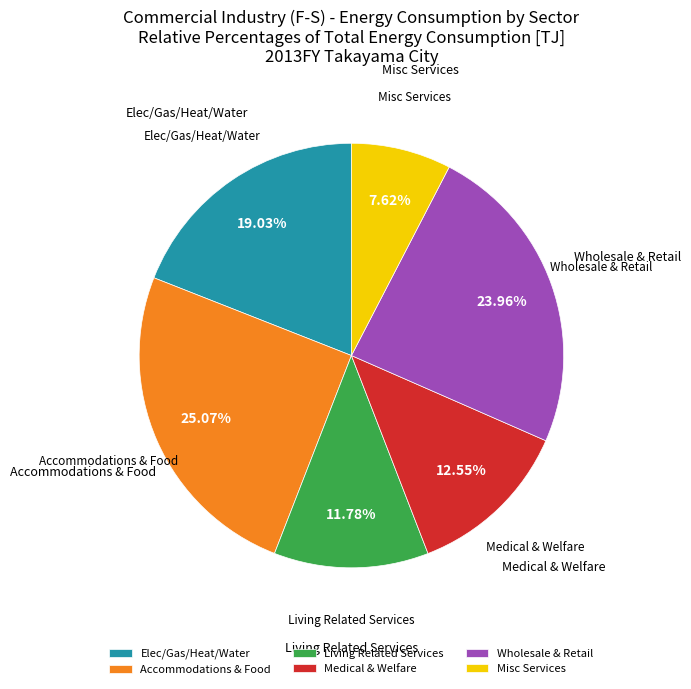

Rank the categories by value from highest to lowest.

Accommodations & Food, Wholesale & Retail, Elec/Gas/Heat/Water, Medical & Welfare, Living Related Services, Misc Services